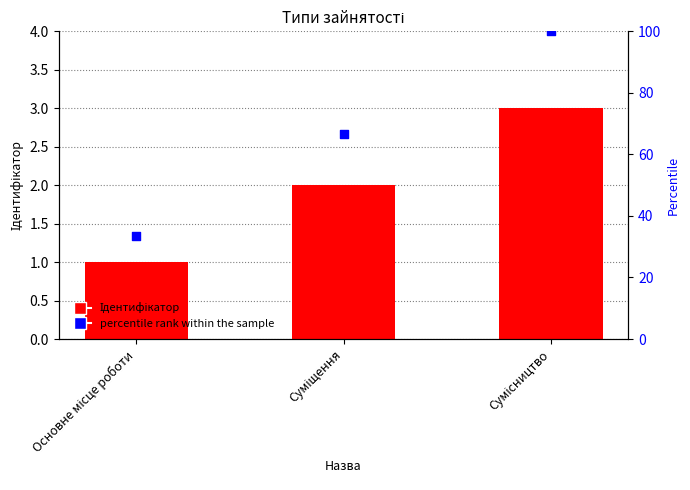

Which series reaches the maximum Y coordinate?

percentile rank within the sample